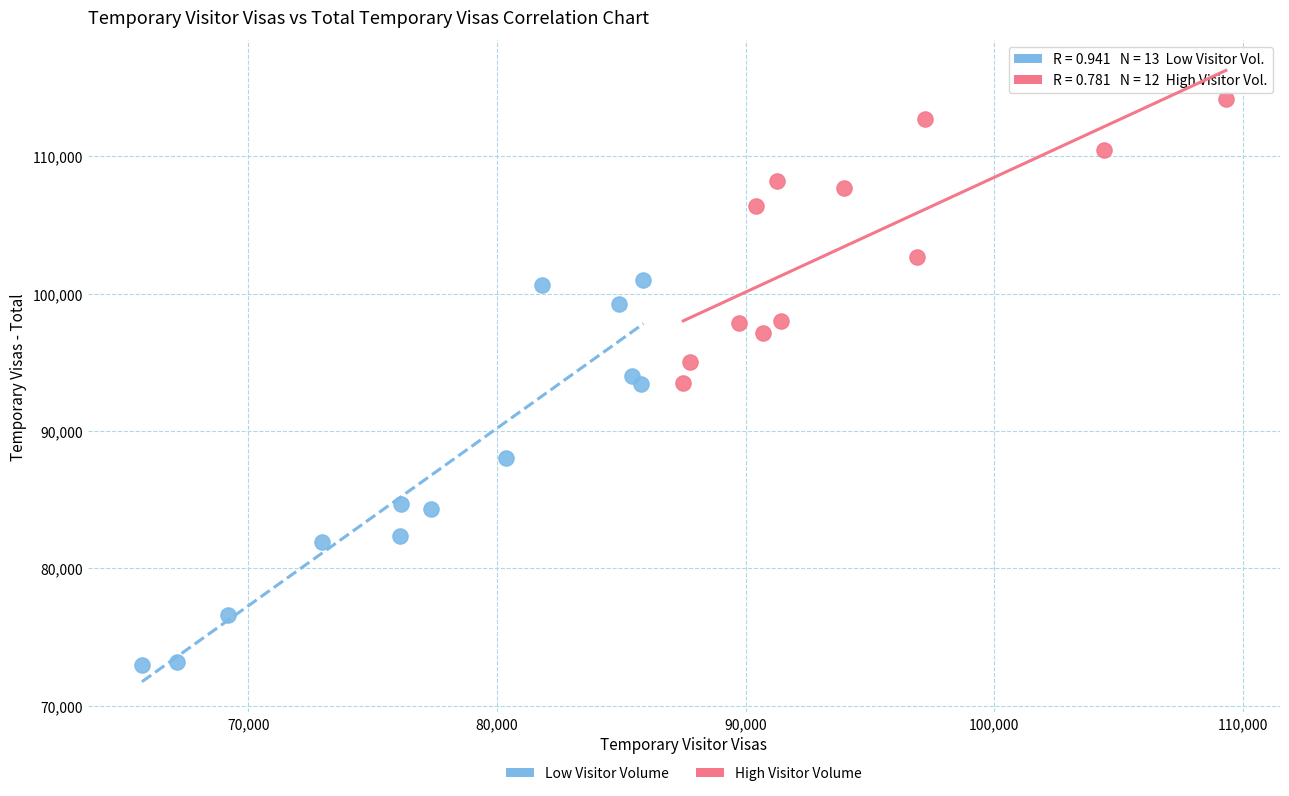

Which series reaches the minimum Y coordinate?

Low Visitor Volume